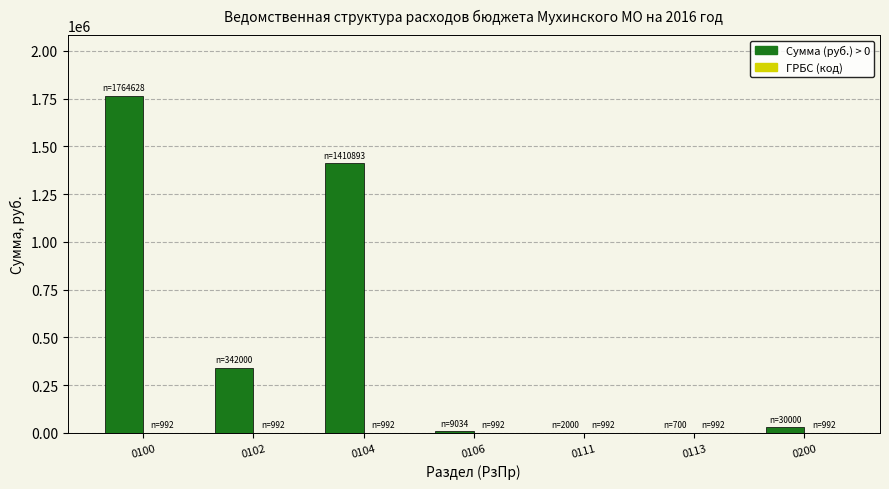

At which category is the sum across all series the highest?

0100